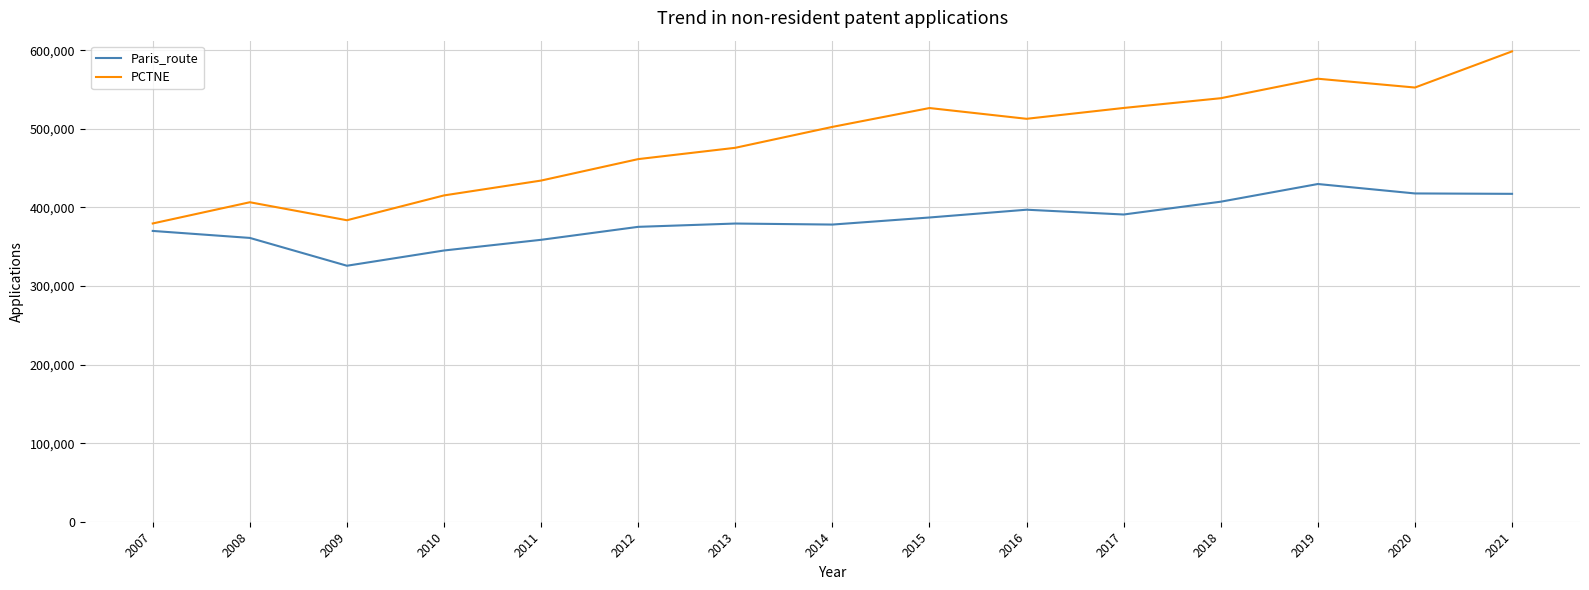

What is the smallest value displayed?

325800